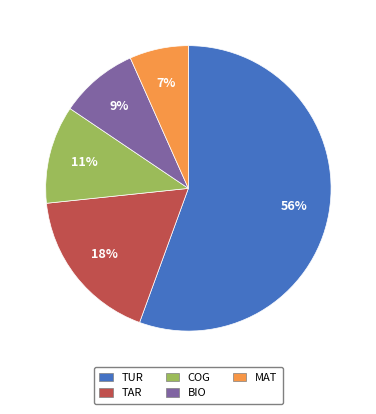

To the nearest percent, what is the difference between the largest and smallest slice percentages?

49%